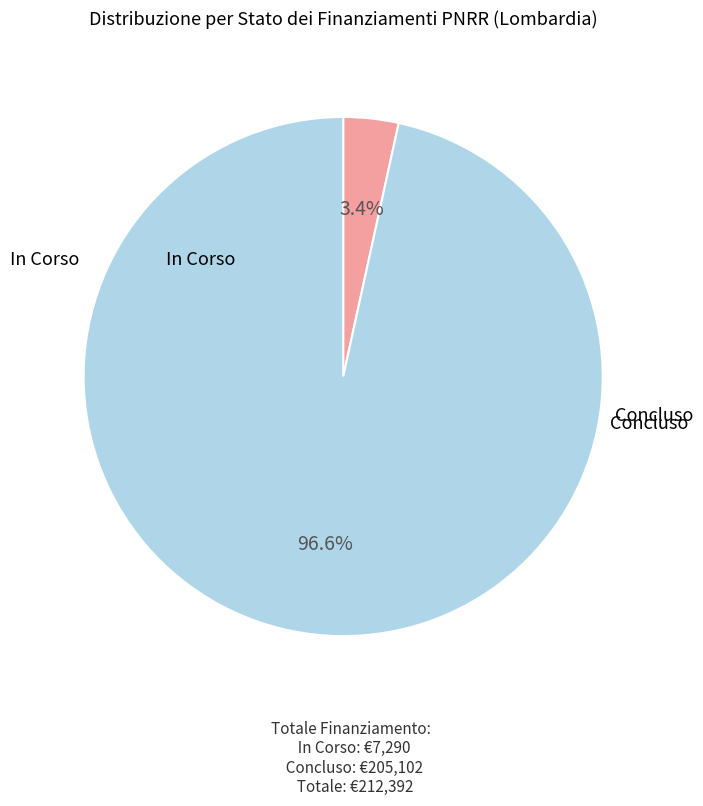

Is there any slice that represents more than half of the pie?

Yes